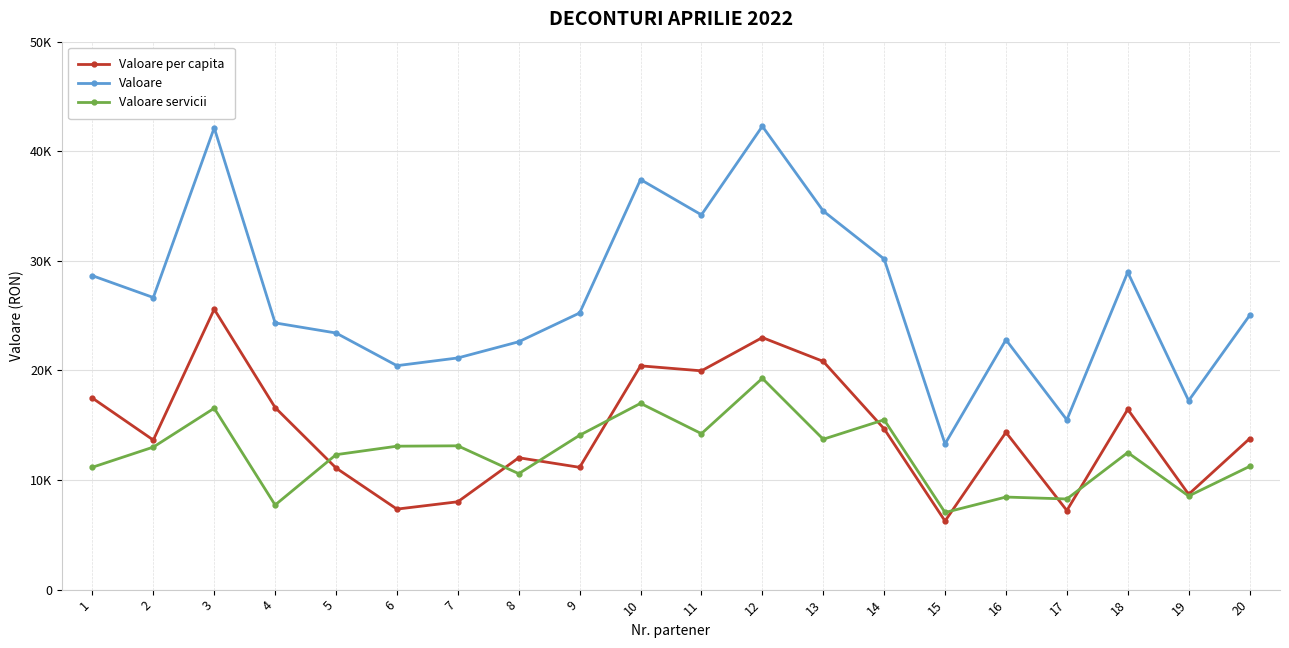

At which category does the chart reach its peak across all series?

12